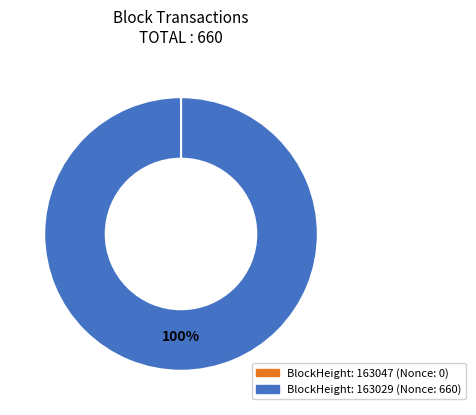

To the nearest percent, what is the average slice percentage?

50%